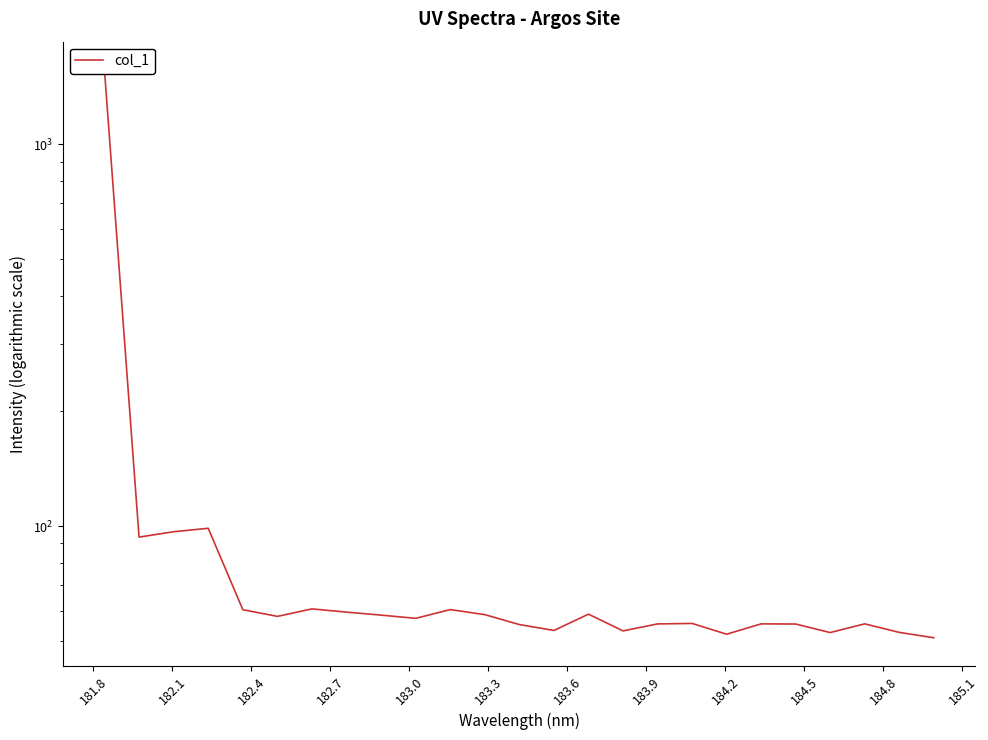

What is the sum of all values?

3030.7